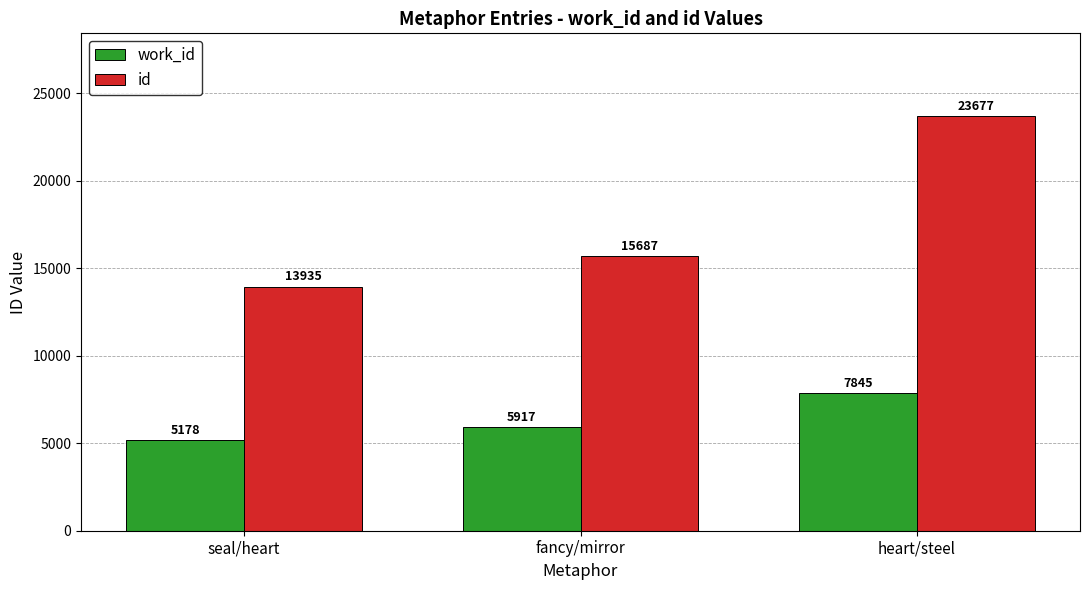

What is the difference between the highest and lowest values at seal/heart?

8757